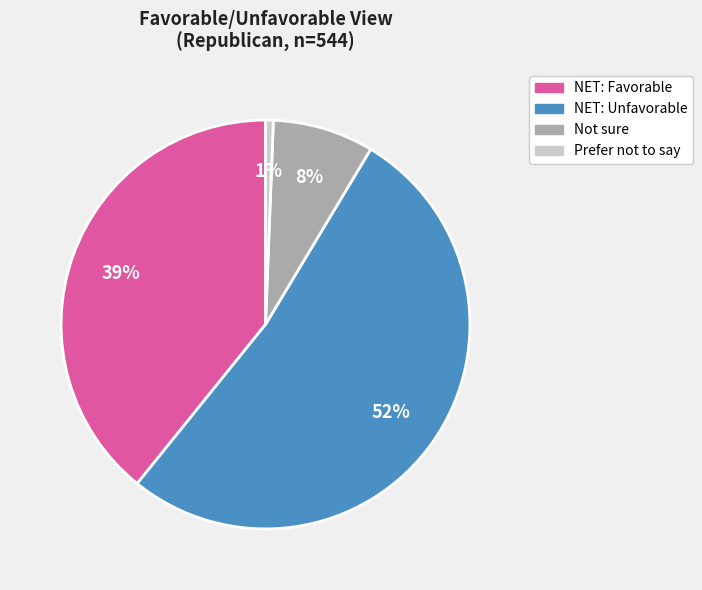

Which category has the biggest portion of the pie?

NET: Unfavorable